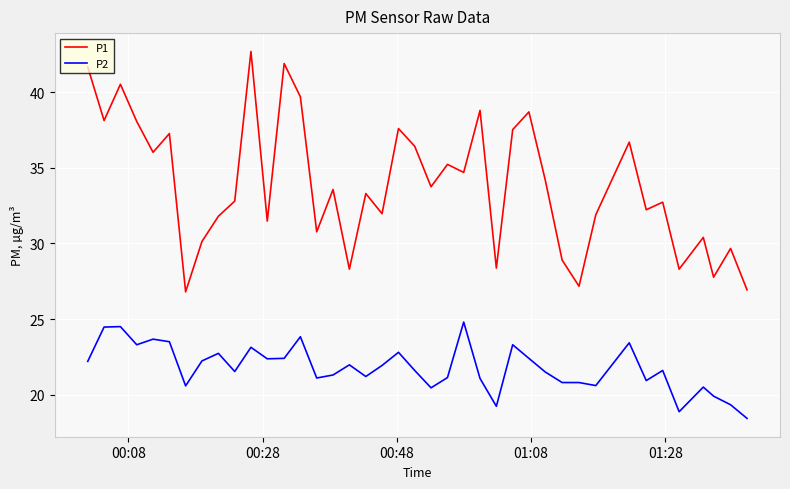

What are all the series names shown in the legend?

P1, P2